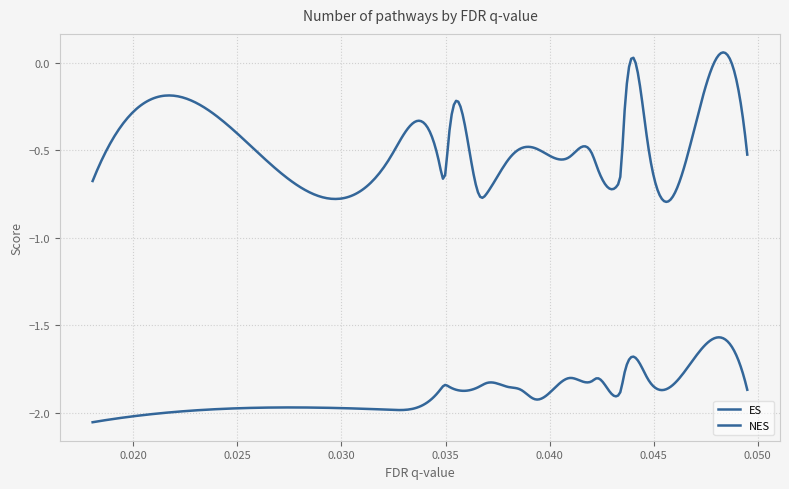

How many series are shown in this chart?

2